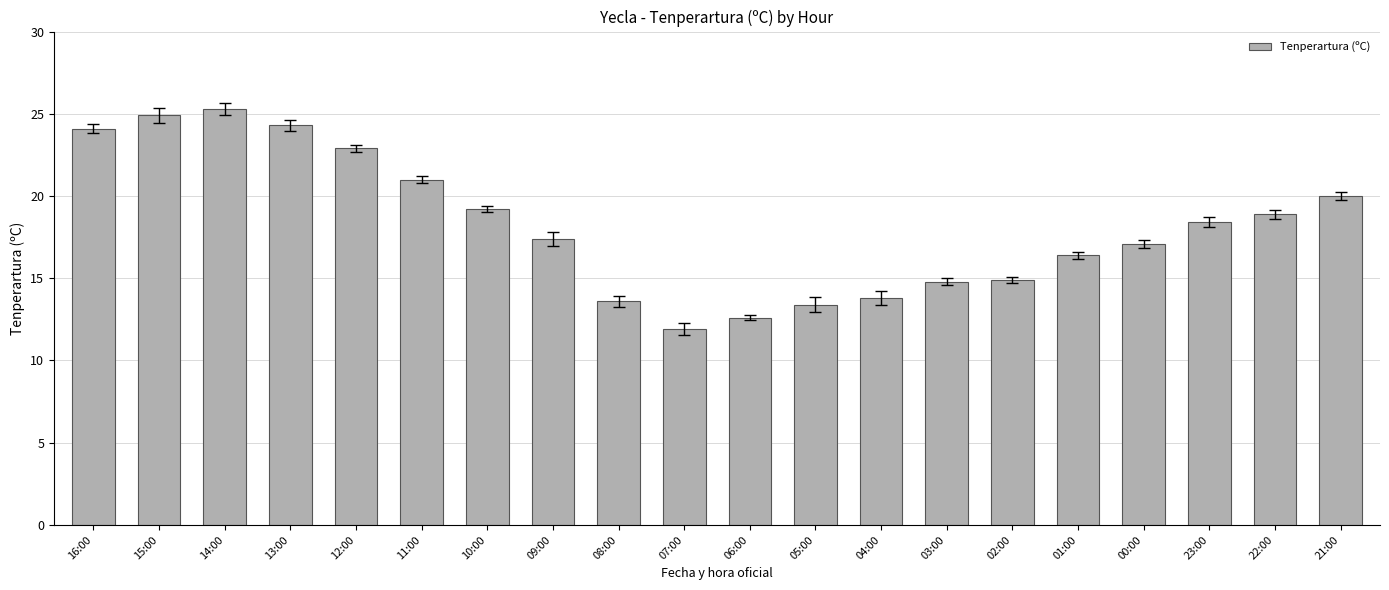

Approximately how many times larger is the value at 09:00 compared to 06:00?

1.4